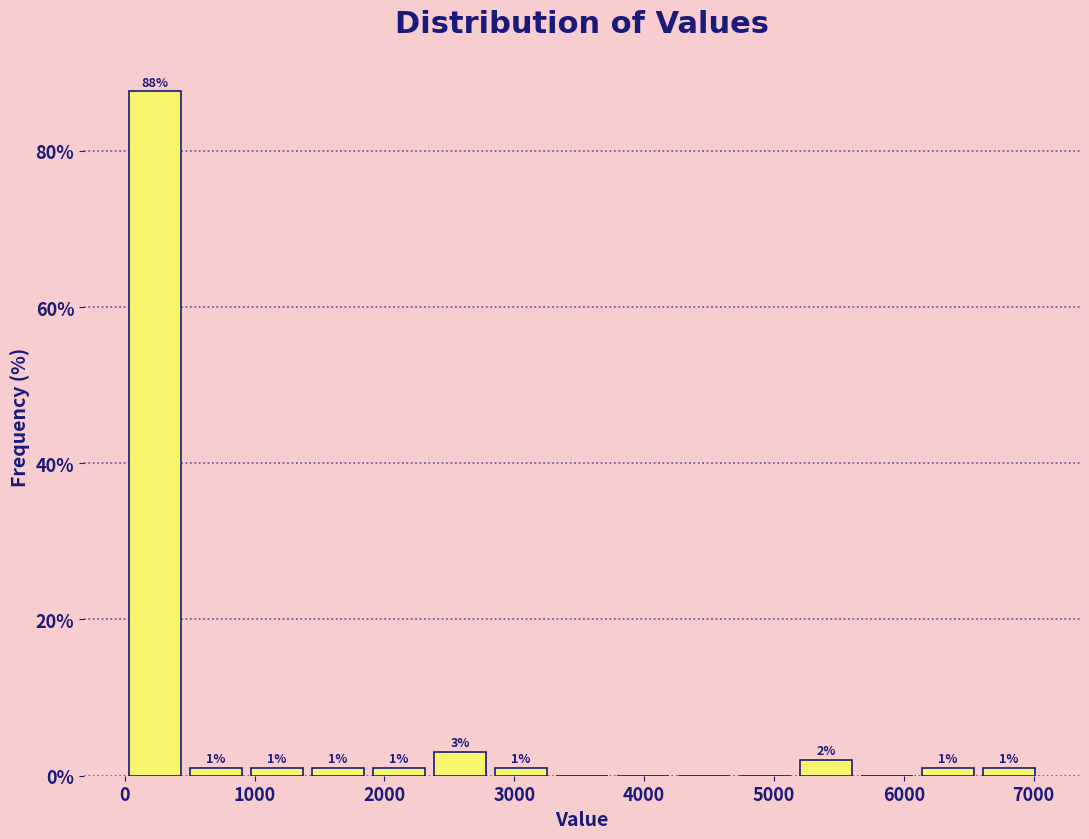

Which range on the x-axis has the tallest bar?

0 to 500